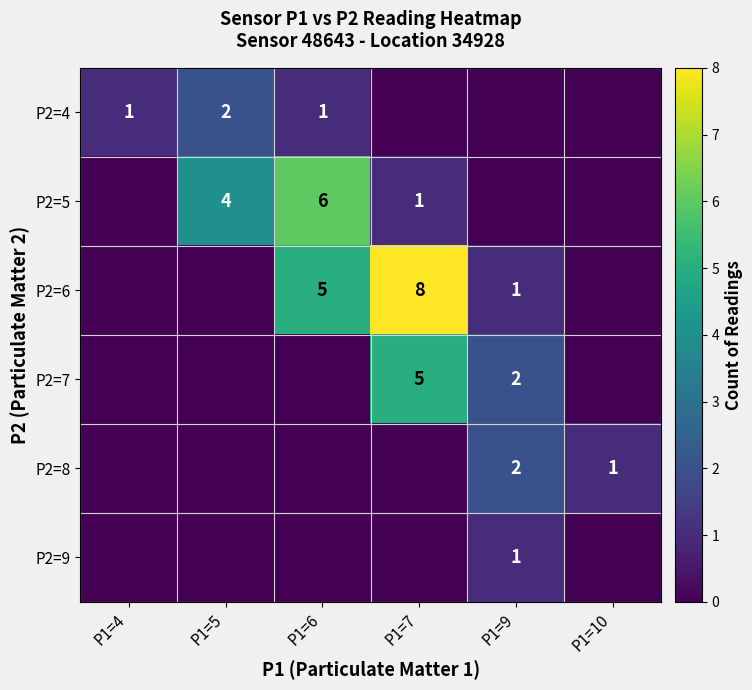

At which category is the sum across all series the highest?

P1=7